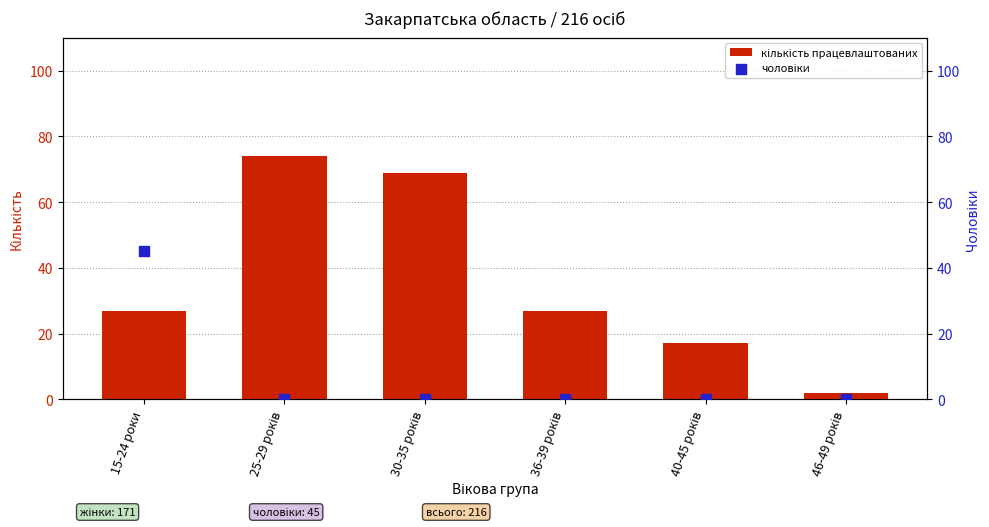

At which category is the sum across all series the highest?

25-29 років